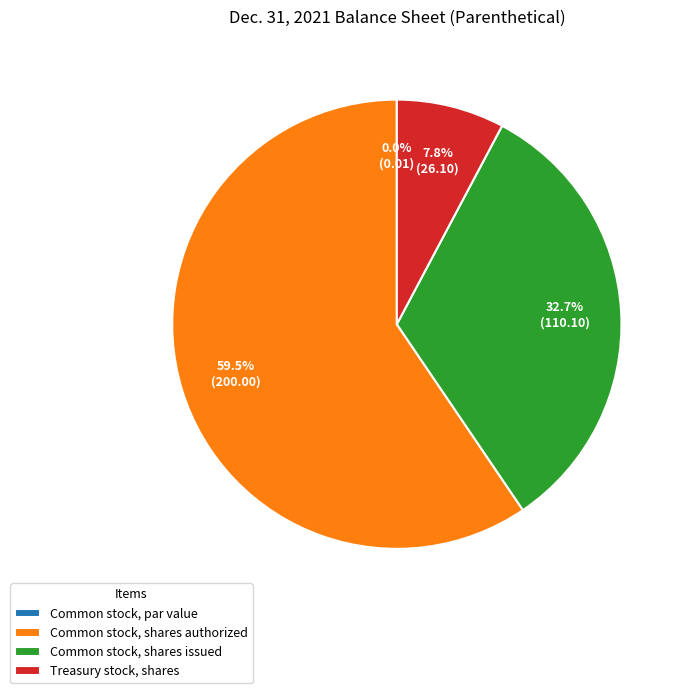

To the nearest percent, what is the difference between the Common stock, shares issued and Common stock, shares authorized slice percentages?

27%